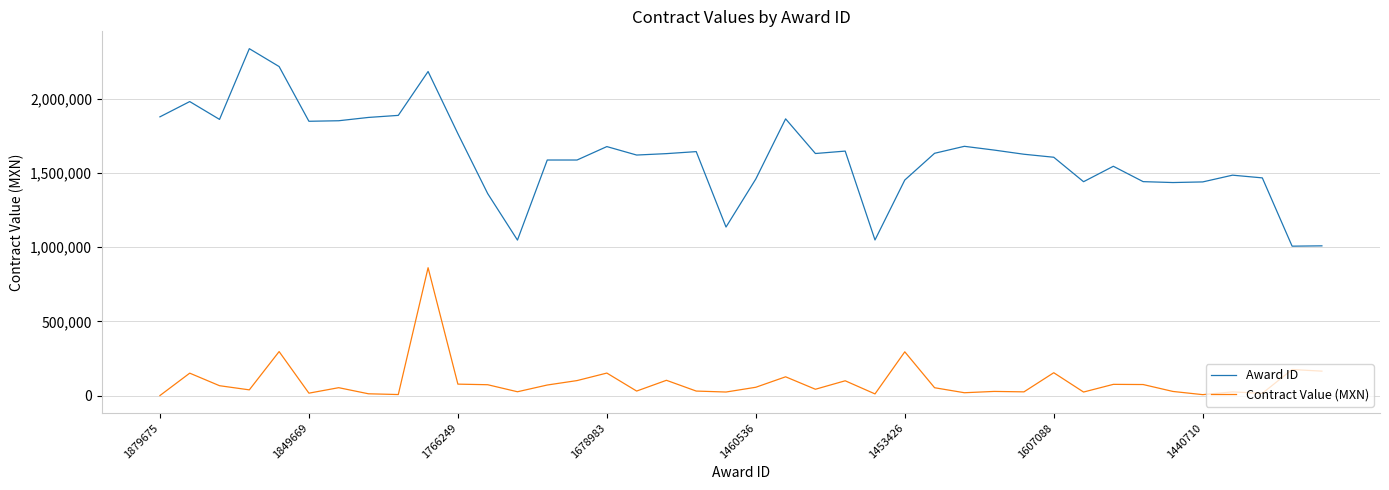

Does the chart have visible grid lines?

Yes